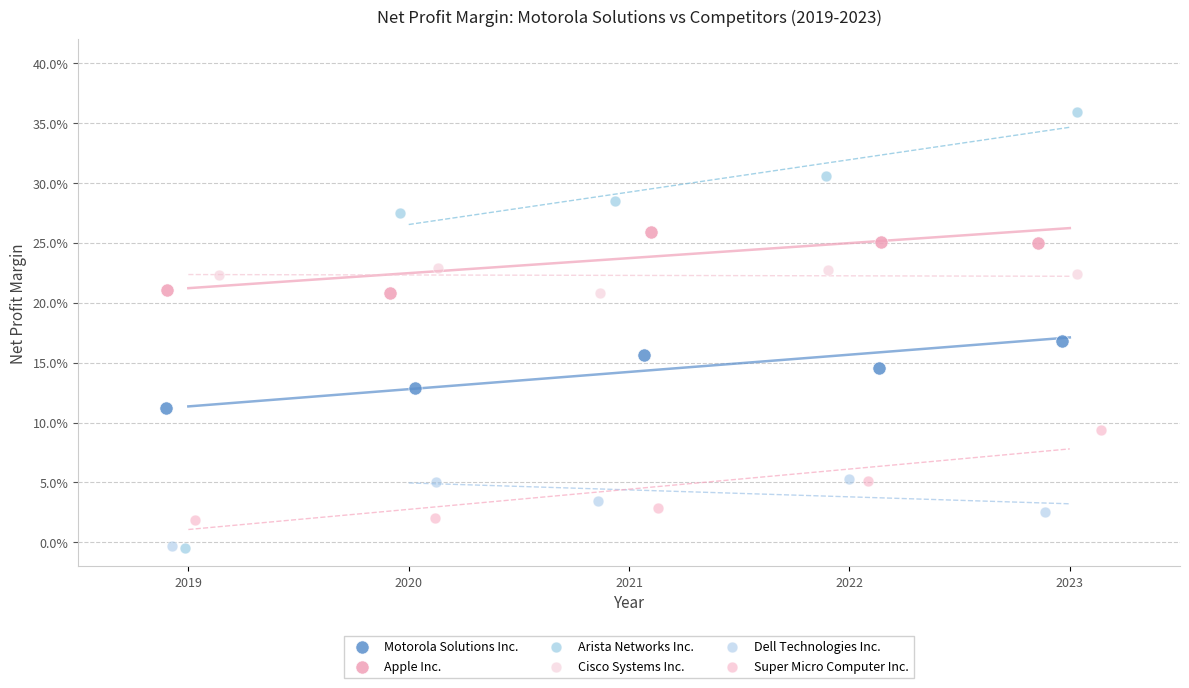

What are all the series names shown in the legend?

Motorola Solutions Inc., Apple Inc., Arista Networks Inc., Cisco Systems Inc., Dell Technologies Inc., Super Micro Computer Inc.